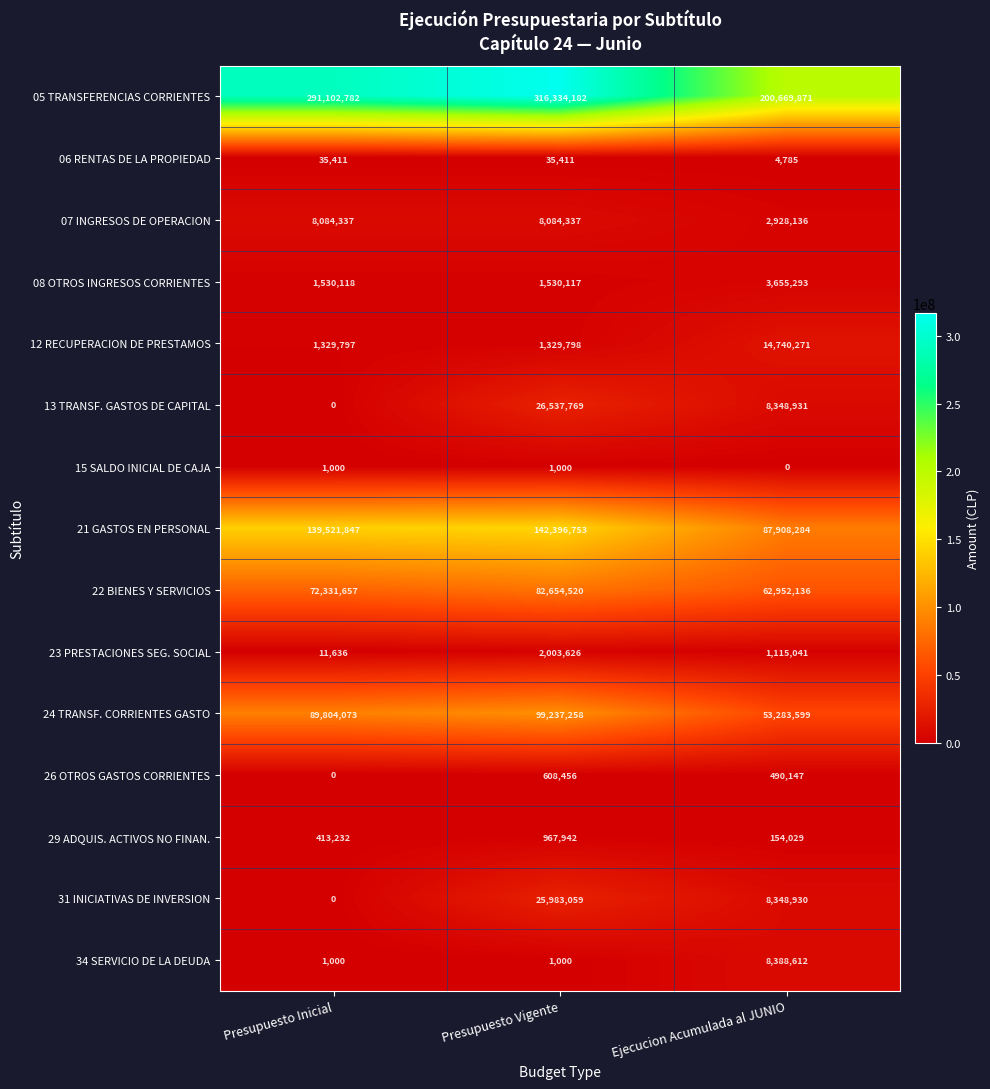

Count the number of categories in the chart.

3